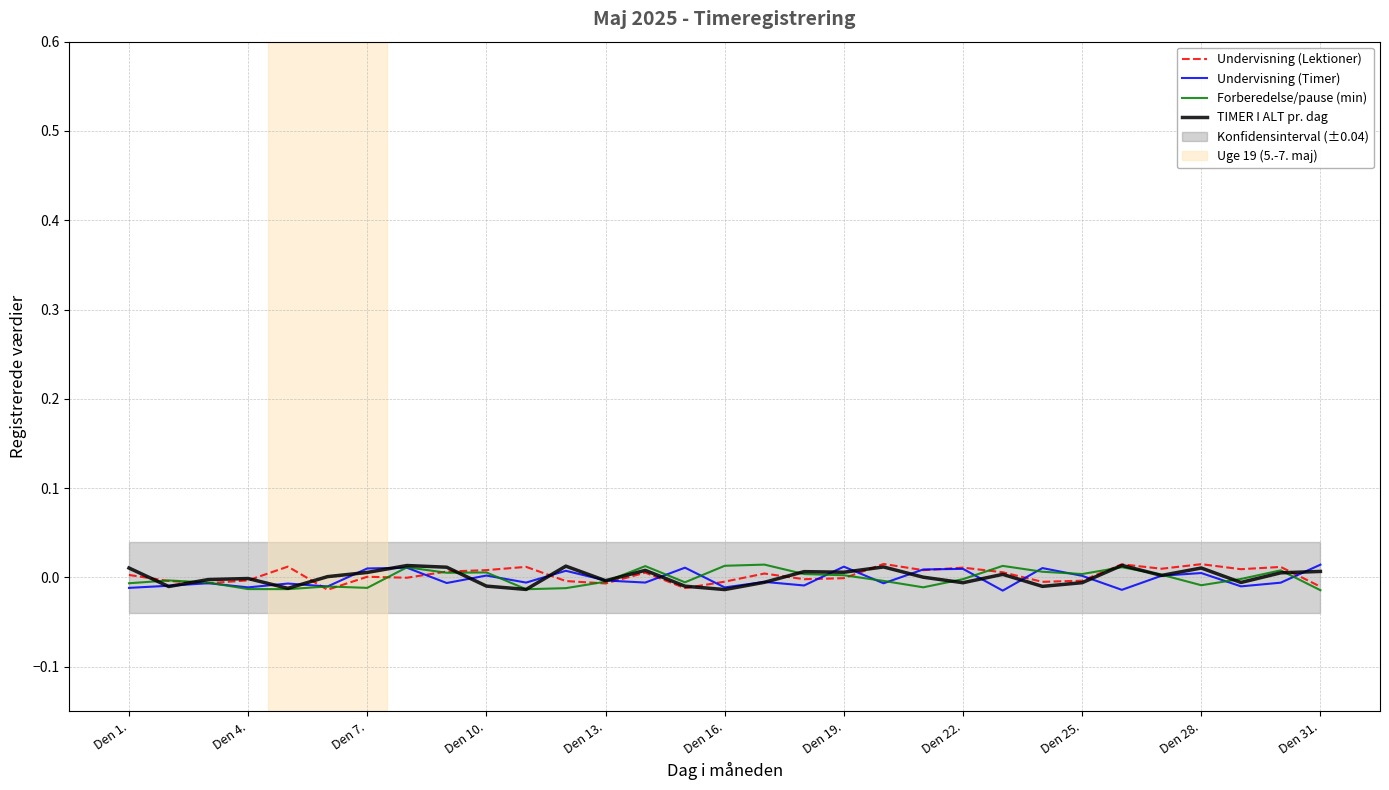

Which category has the highest value in the Forberedelse/pause (min) series?

16